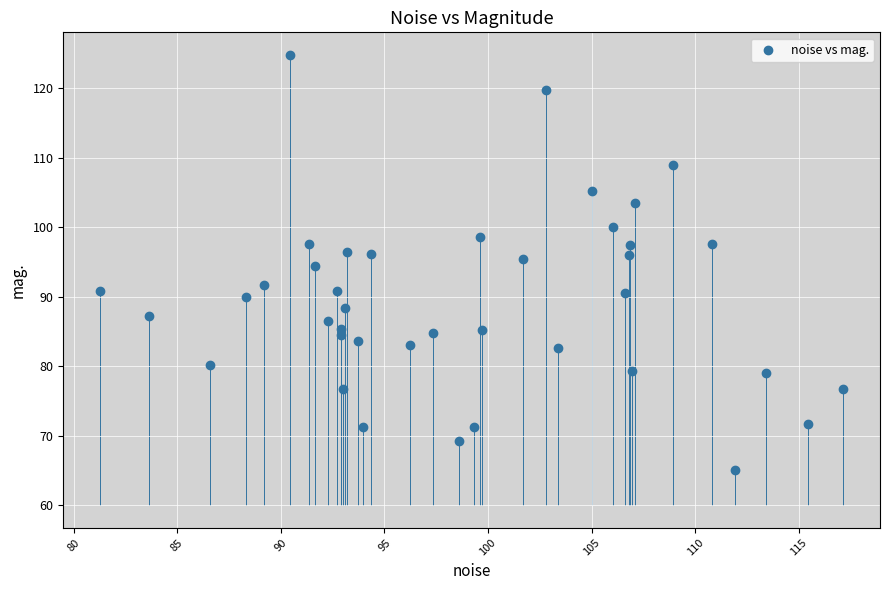

What is the range of Y values (max minus min)?

59.8